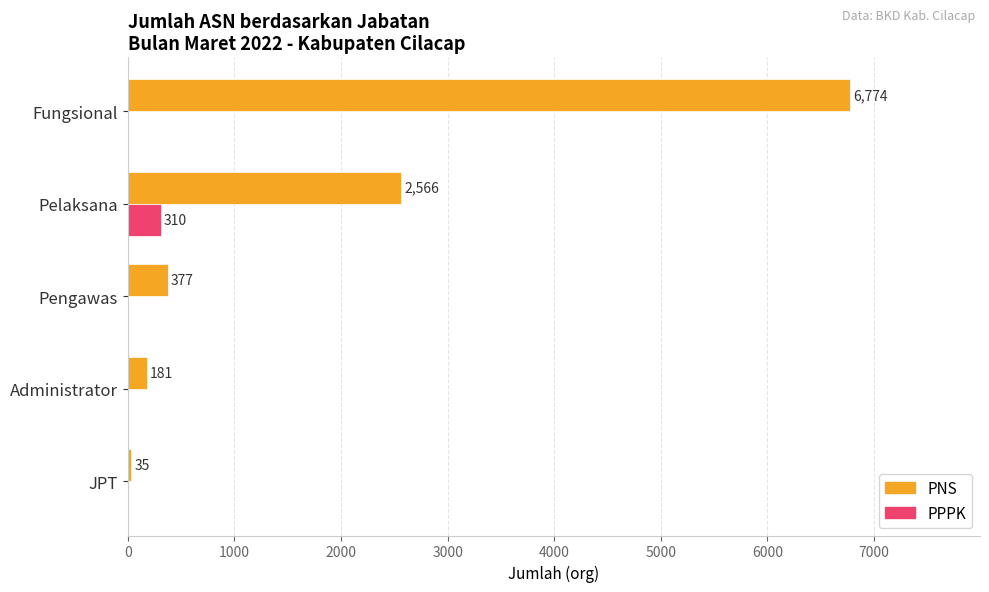

Which series changed the most between Administrator and Pelaksana?

PNS